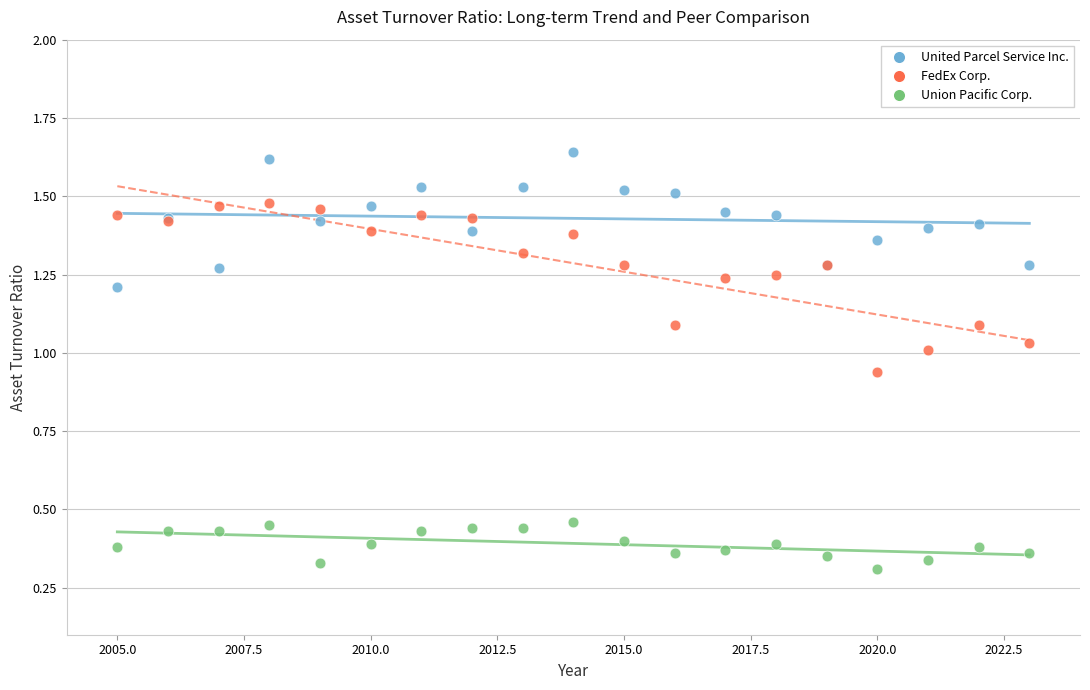

Which series contains the highest Y value?

United Parcel Service Inc.